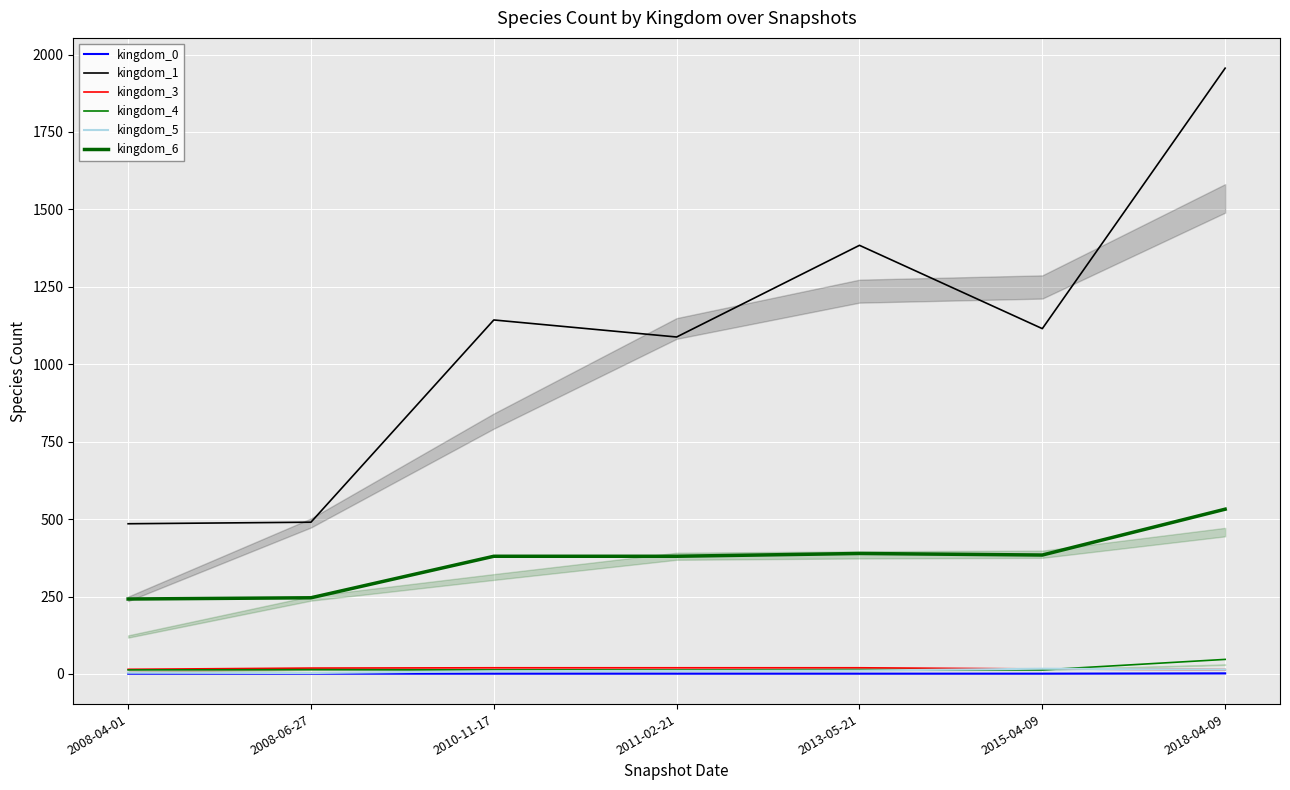

At which category is the sum across all series the highest?

2018-04-09